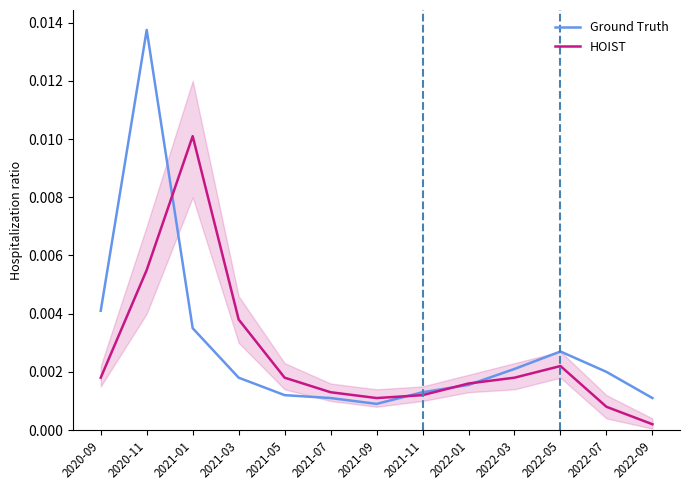

Where do HOIST and Ground Truth first cross each other?

2020-11 and 2021-01